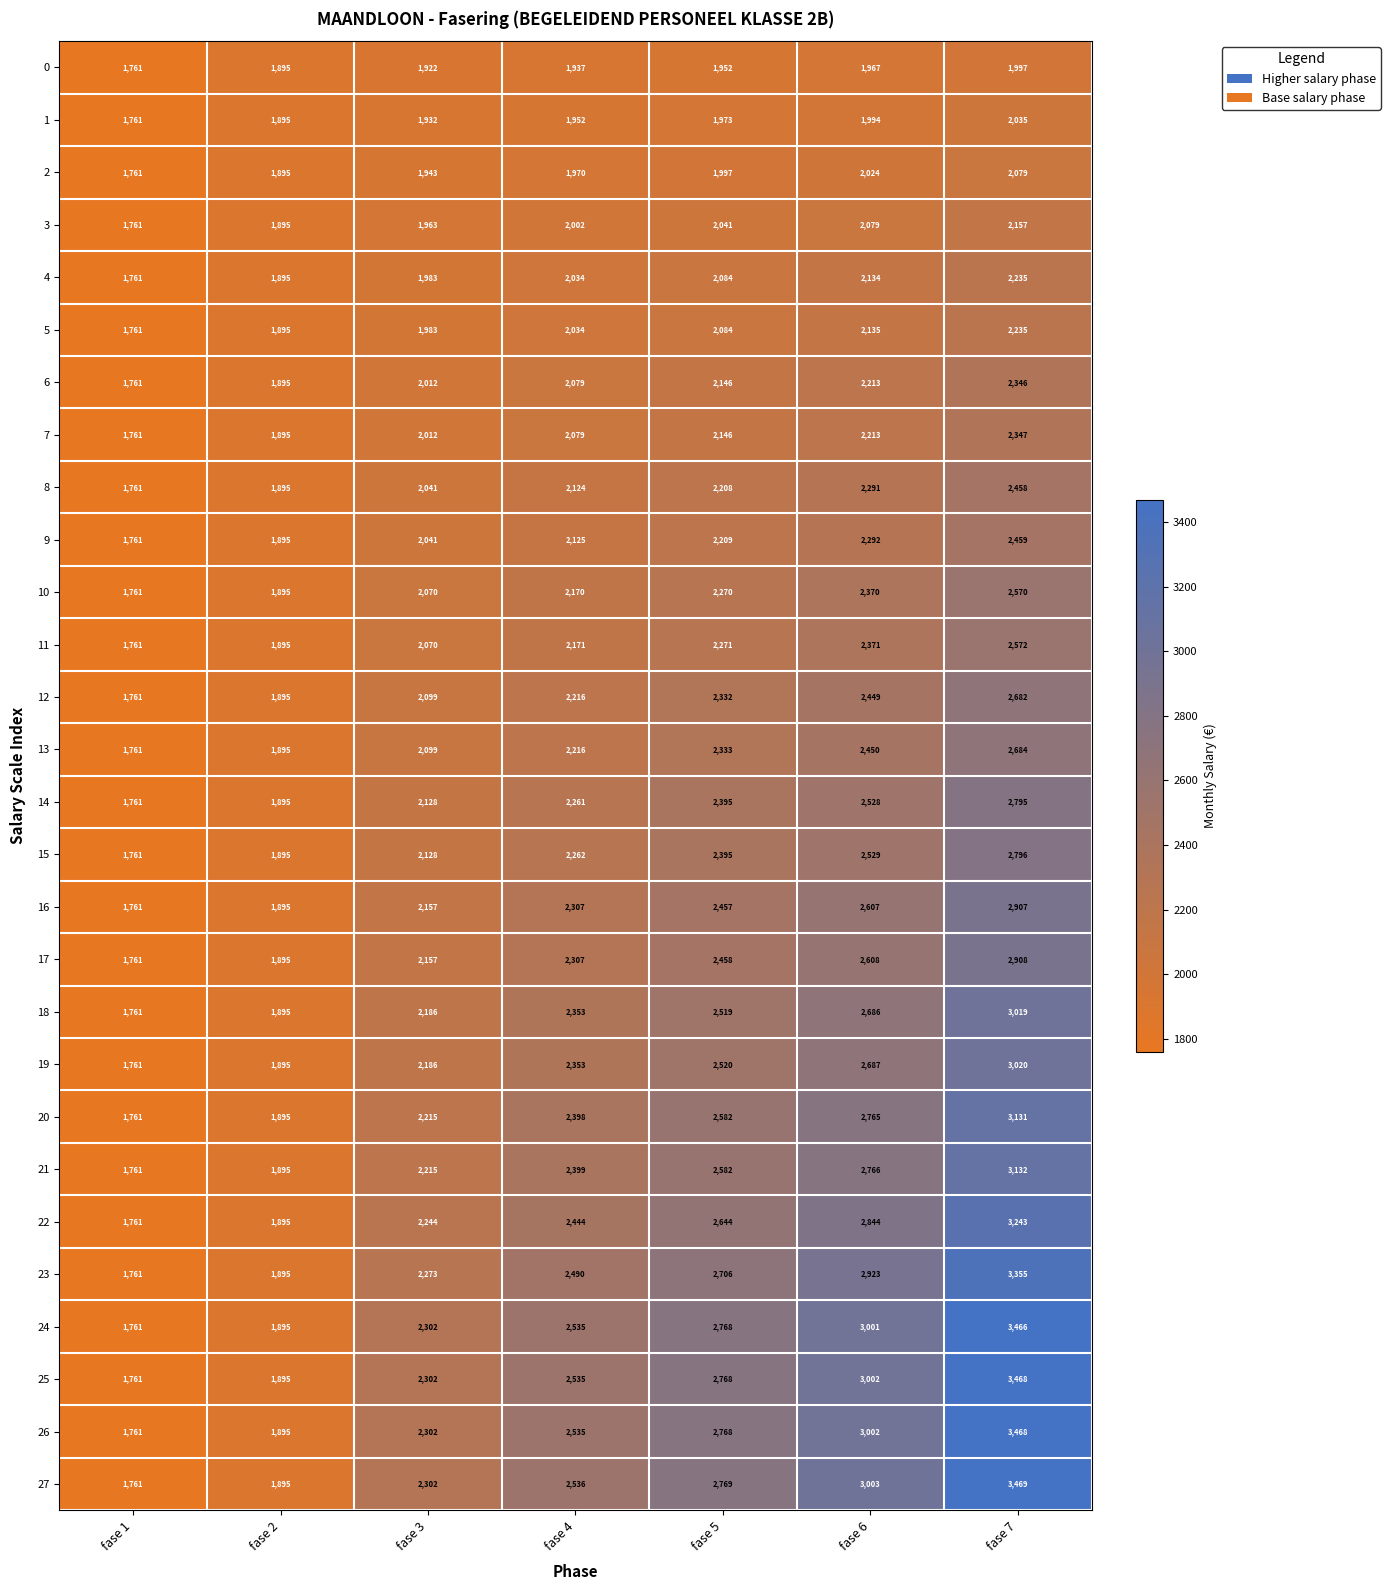

What is the difference between the maximum and second lowest values in the 8 series?

563